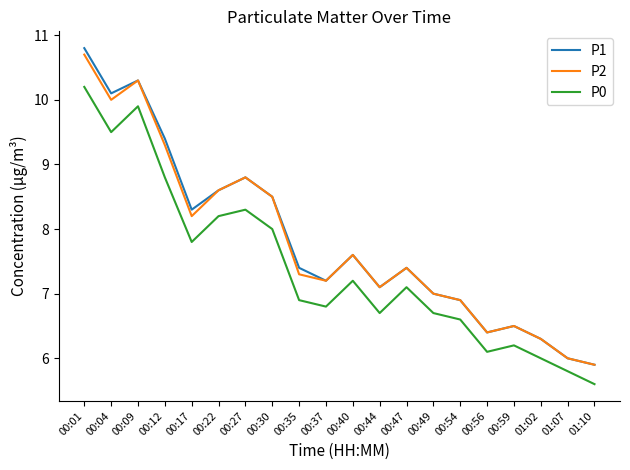

What is the average value of the P0 series?

7.4